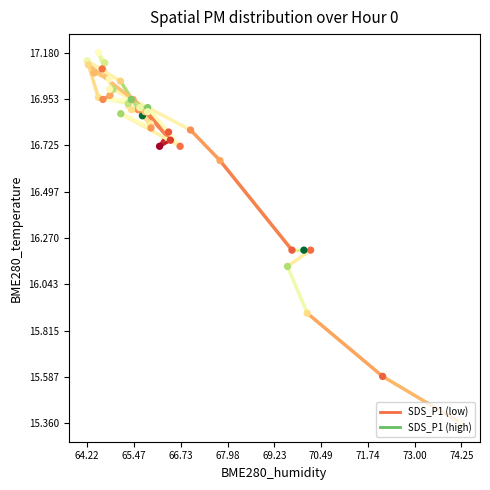

What is the ratio of the value at 65.47 to the value at 64.22?

1.0